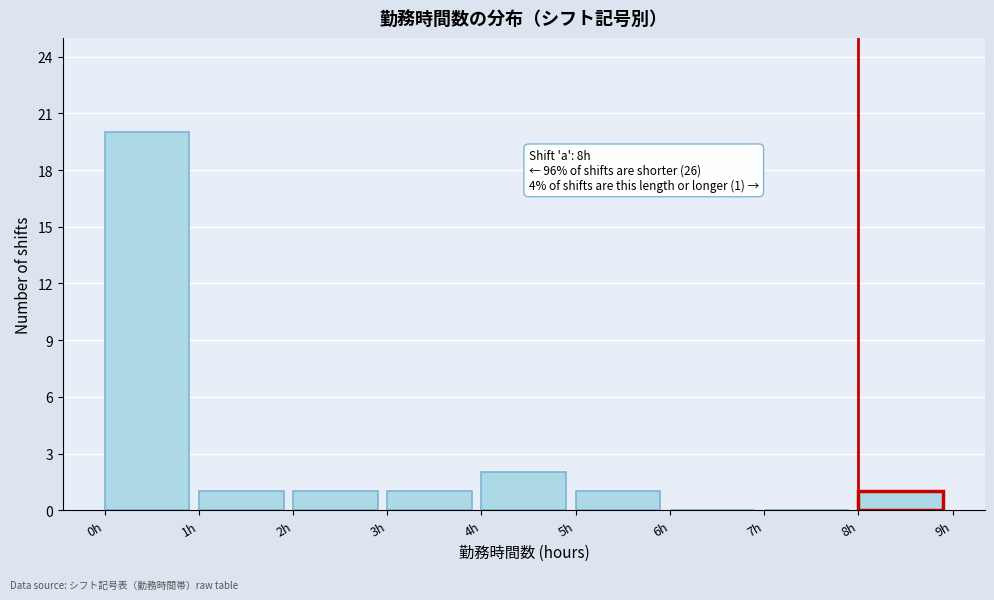

Over which range of the x-axis is the bar tallest?

0 to 1